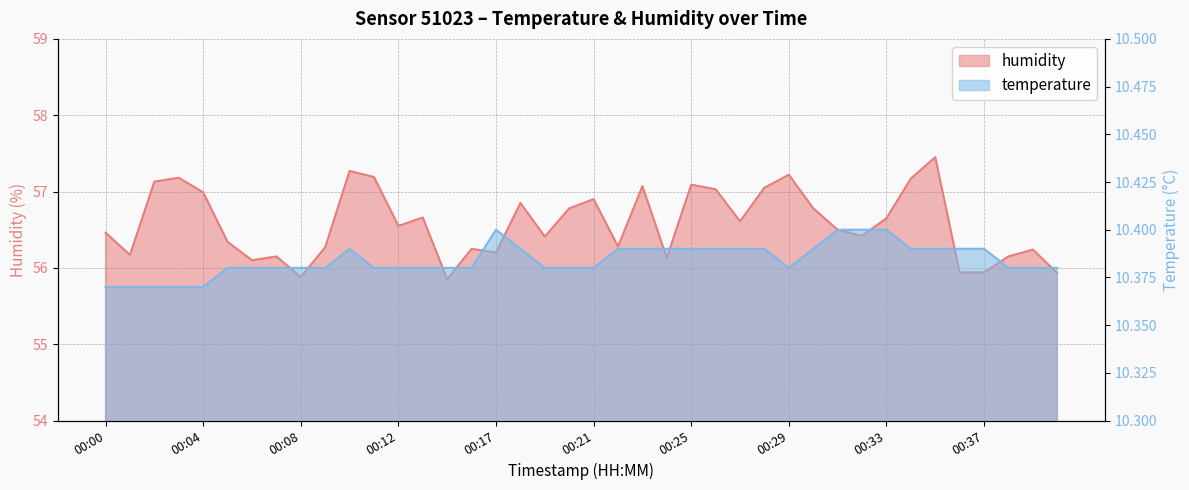

What is the spread (max minus min) of values at 00:37?

45.5